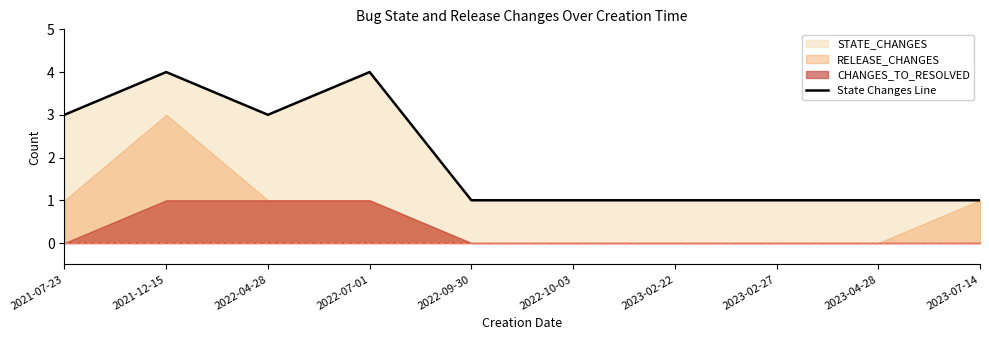

Is it true that State Changes Line equals 1 at 2023-02-22?

True